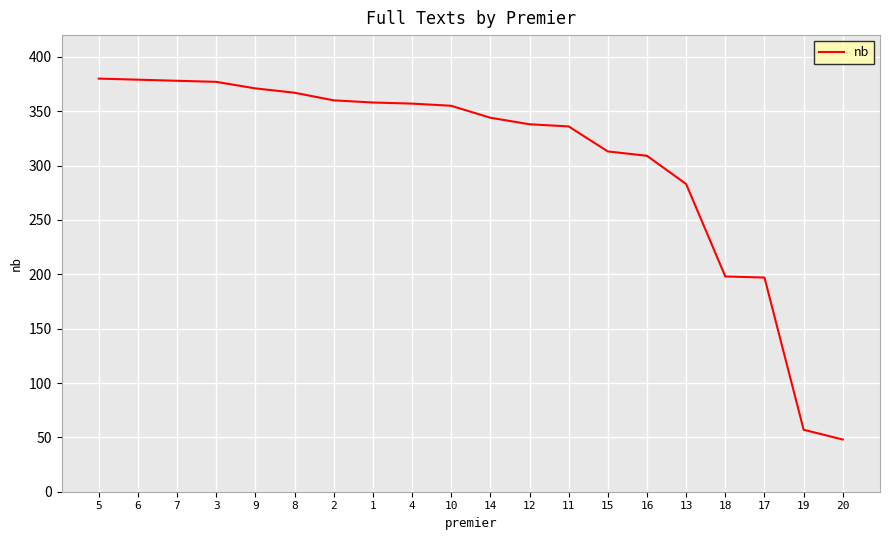

The chart shows a value of 203 at 16. True or false?

False